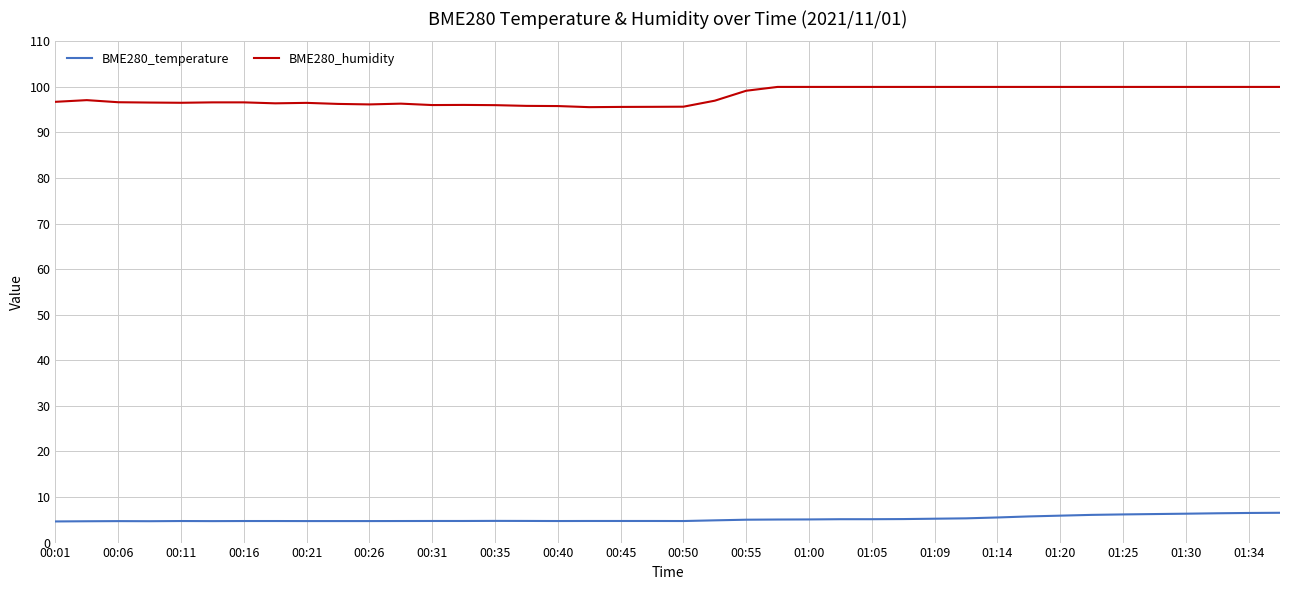

Which series has the largest total across all categories?

BME280_humidity